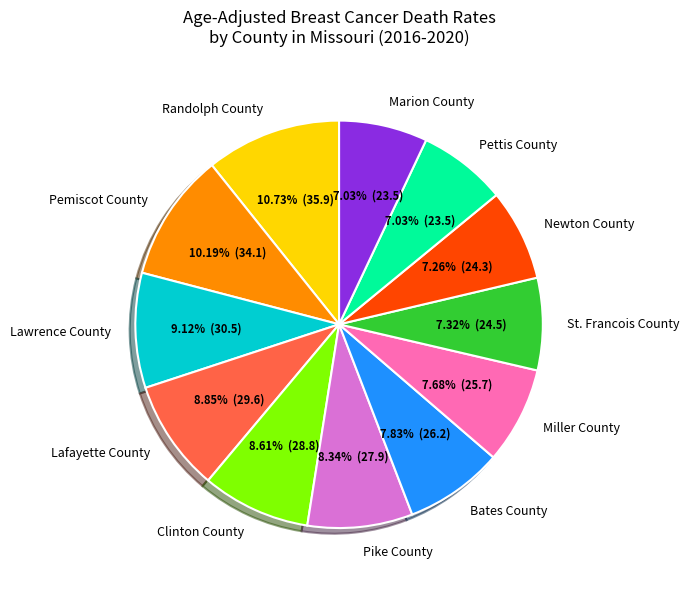

Is it true that Newton County is 1% of the pie?

False